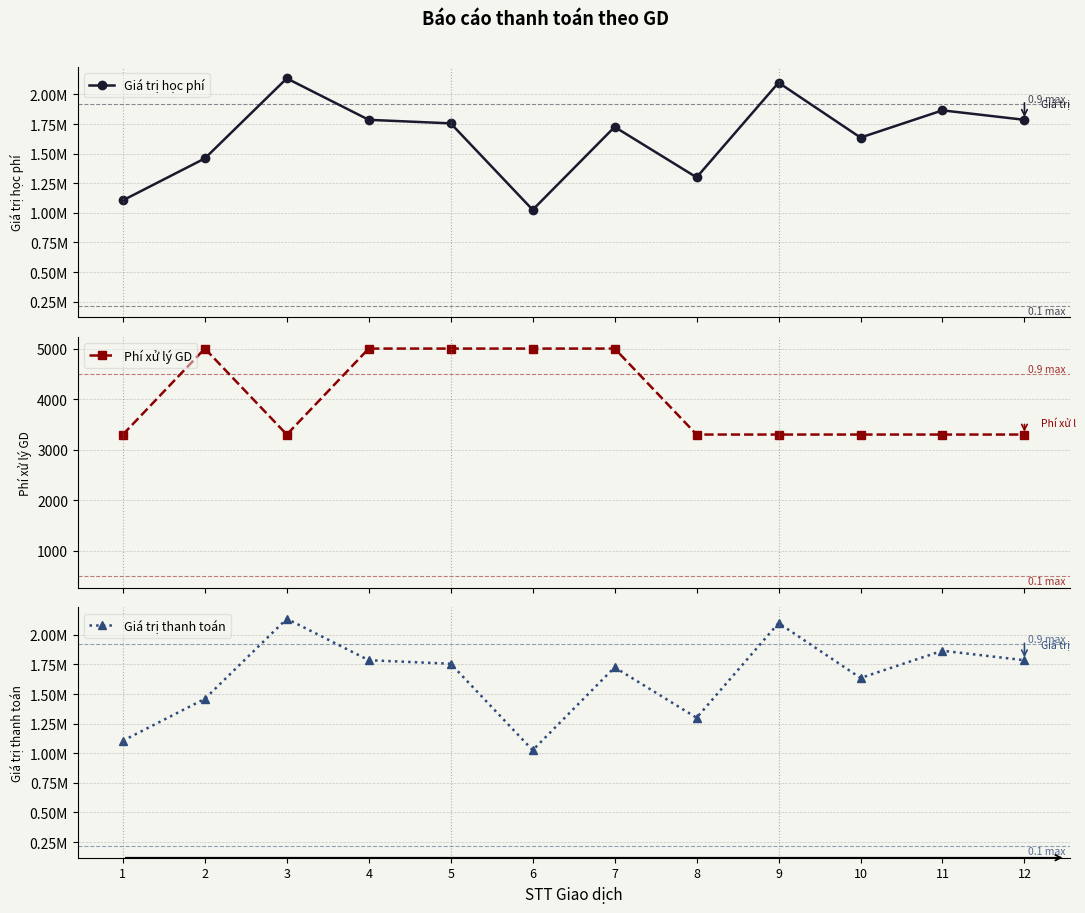

What is the difference between the second highest and minimum values in the Giá trị thanh toán series?

1074000